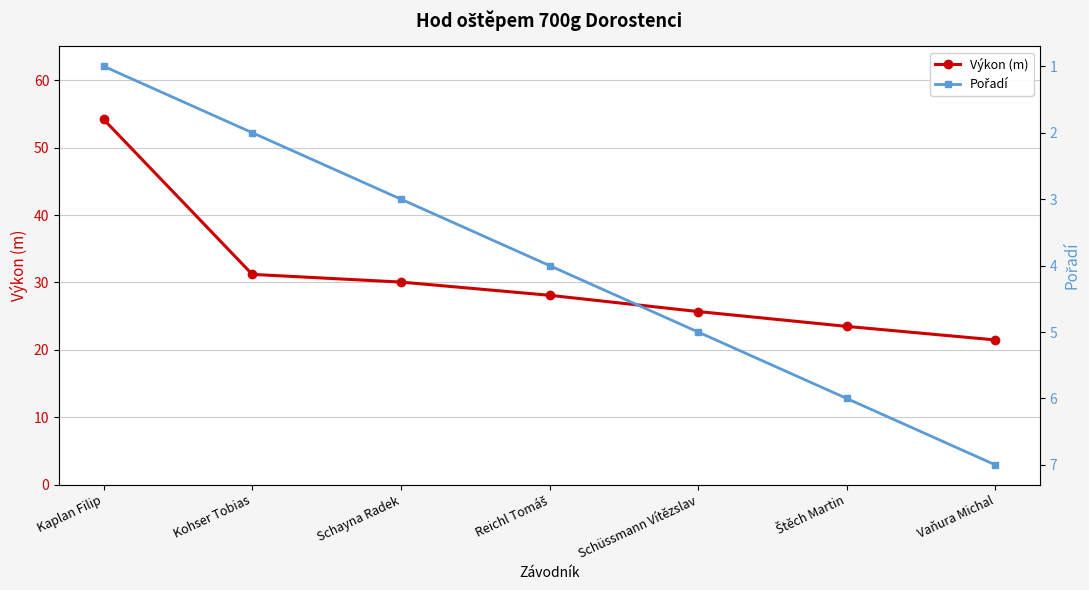

Rank the series by their maximum value, from lowest to highest.

Pořadí, Výkon (m)